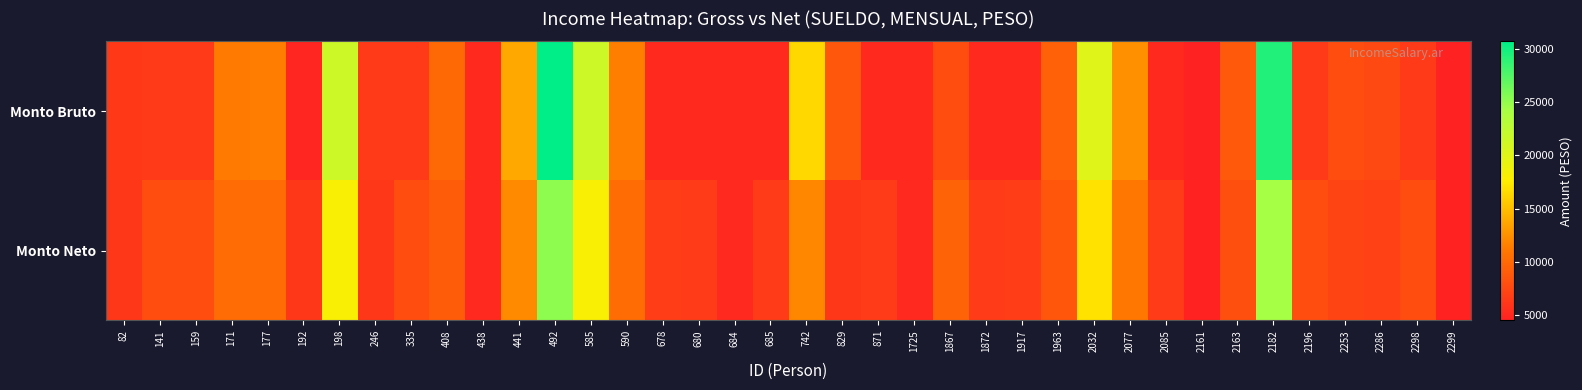

Reading left to right, list all the values displayed in this chart.

Monto Bruto: 82=6393.3	141=6462.9	159=6462.9	171=11324.4	177=11453.7	192=4818.8	198=21525.6	246=6462.9	335=6462.9	408=10057.2	438=5163.0	441=13867.5	492=30678.3	585=21525.6	590=11502.3	678=5163.0	680=5163.0	684=5163.0	685=5163.0	742=16419.0	829=8715.0	871=5163.0	1725=5163.0	1867=7878.6	1872=5163.0	1917=5163.0	1963=9448.2	2032=20046.9	2077=12501.0	2085=5163.0	2161=4593.0	2163=8838.9	2182=29370.6	2196=6462.9	2253=7878.6	2286=7640.4	2298=6462.9	2299=4549.2
Monto Neto: 82=6191.0	141=7935.0	159=7935.0	171=10163.0	177=10230.0	192=6190.0	198=18164.0	246=6213.0	335=7935.0	408=9083.0	438=5124.0	441=12181.0	492=25216.0	585=18165.0	590=10310.0	678=6670.0	680=6630.0	684=5125.0	685=6630.0	742=11994.0	829=6274.0	871=6630.0	1725=5125.0	1867=9557.0	1872=6630.0	1917=6670.0	1963=8615.0	2032=17001.0	2077=11067.0	2085=6630.0	2161=4634.0	2163=8103.0	2182=24255.0	2196=7935.0	2253=7224.0	2286=7011.0	2298=7935.0	2299=4633.0